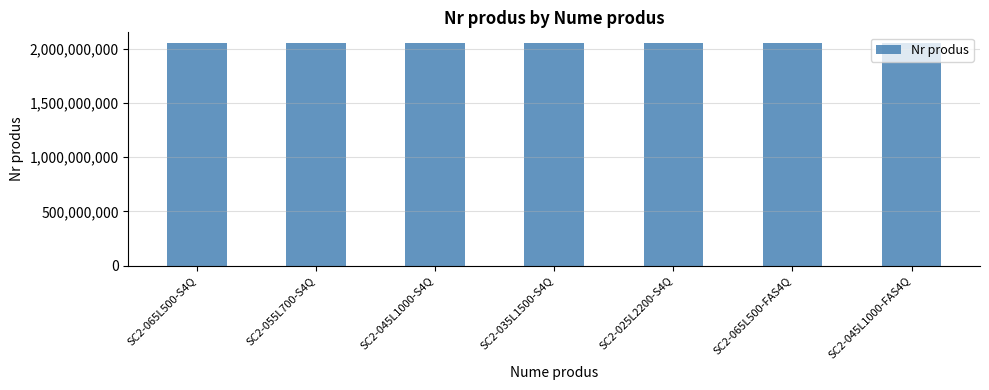

What is the ratio of the value at SC2-055L700-S4Q to the value at SC2-035L1500-S4Q?

1.0